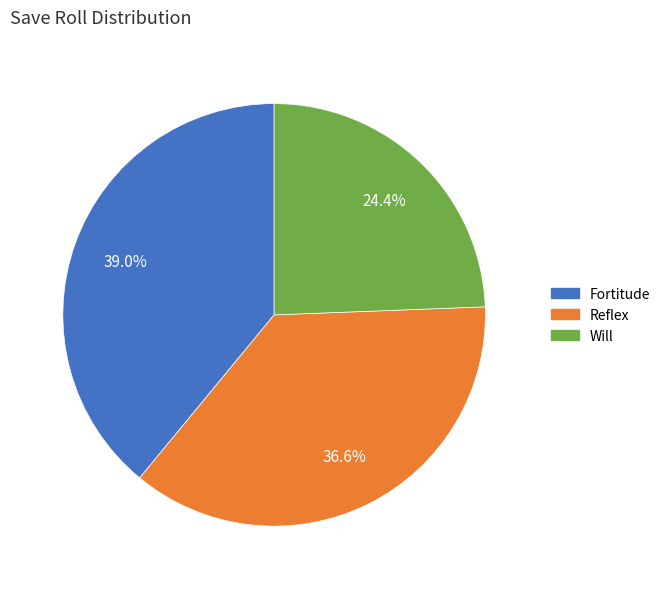

To the nearest percent, what portion does Will represent?

24%